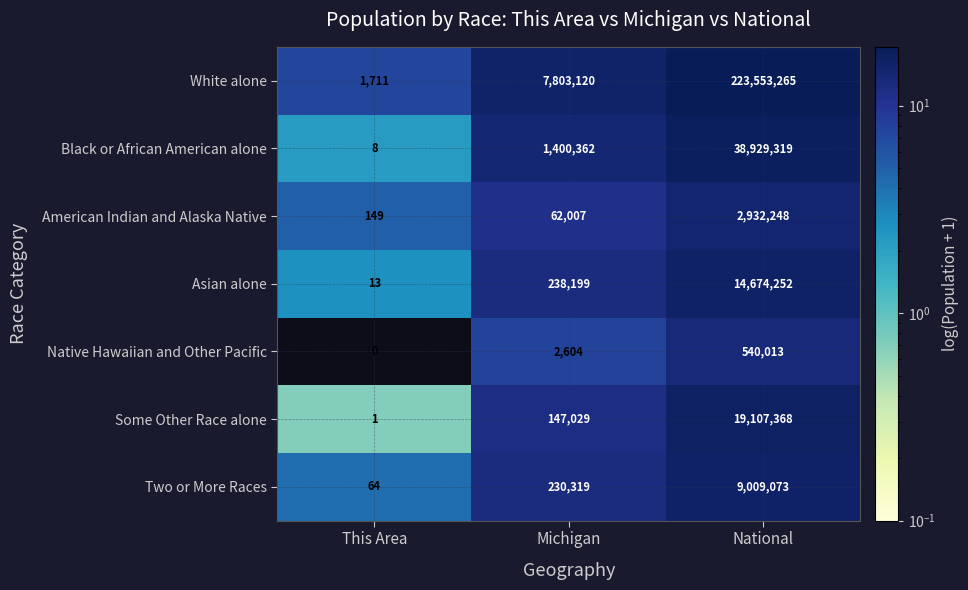

Is it true that American Indian and Alaska Native equals 251 at This Area?

False